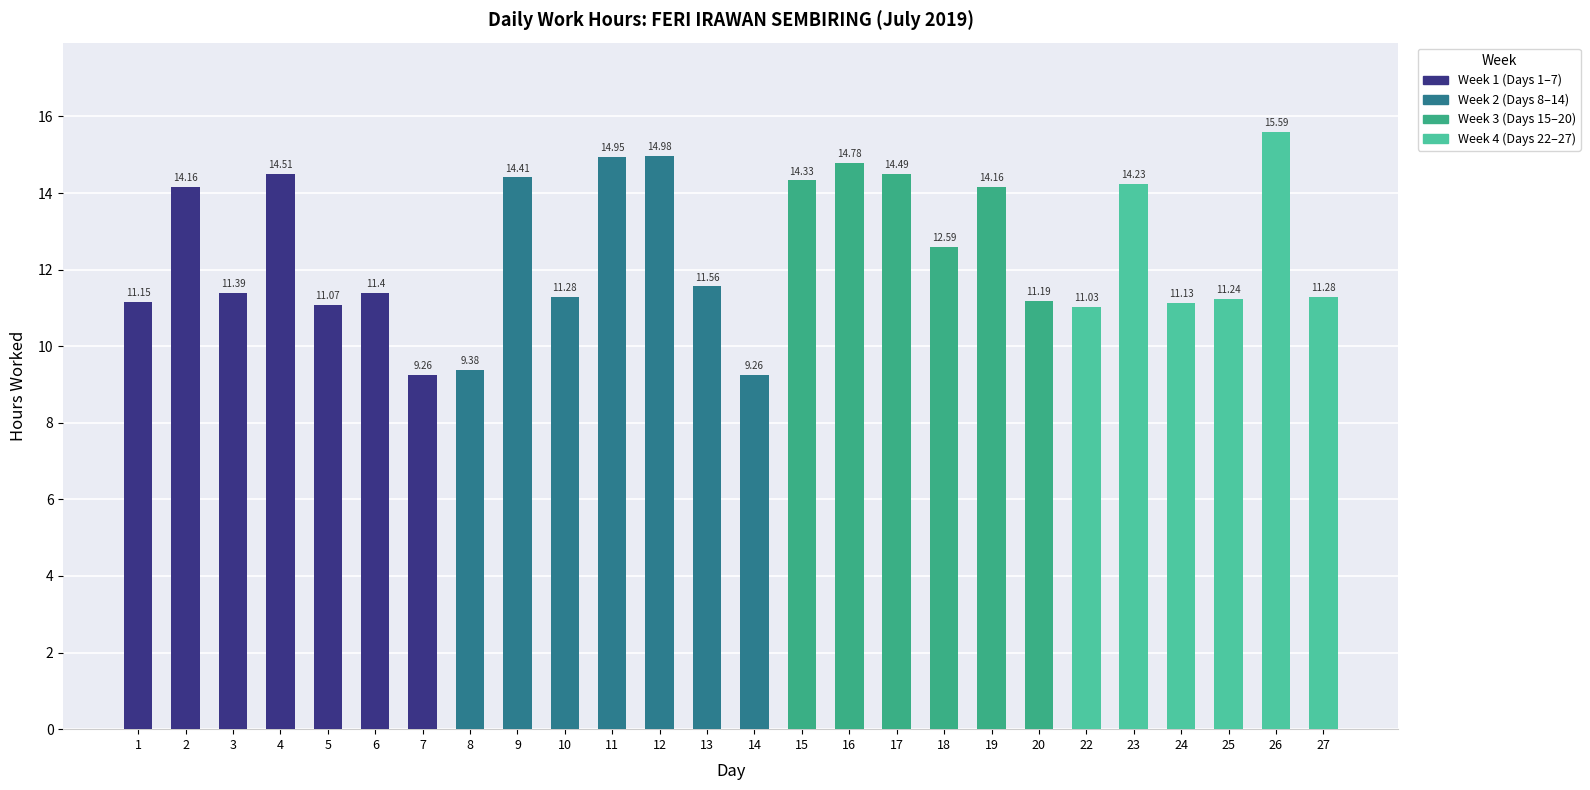

What is the change in value from 2 to 15?

+0.2